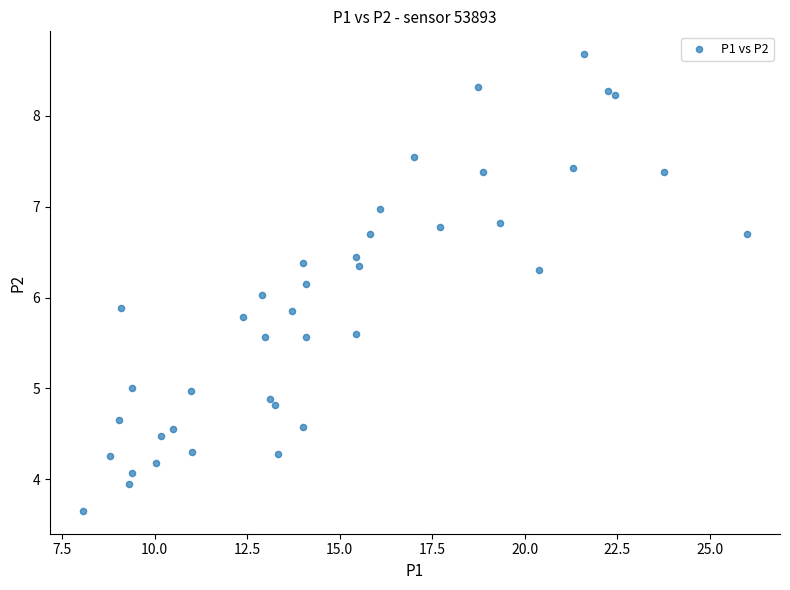

What is the range of Y values (max minus min)?

5.0